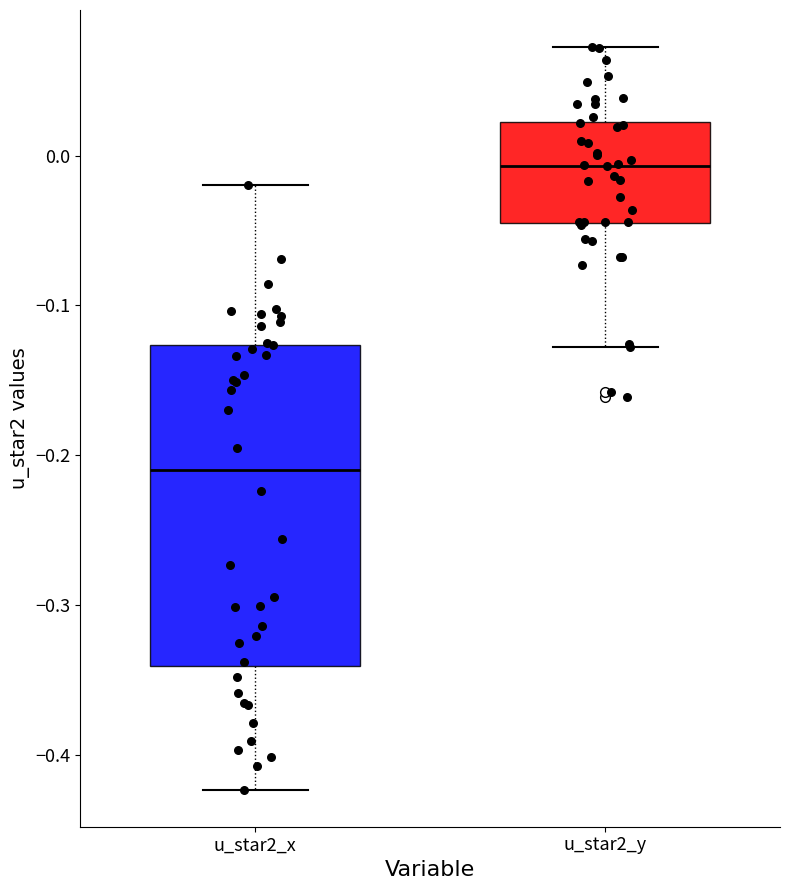

Which box is the tallest, from its lower edge to its upper edge?

u_star2_x